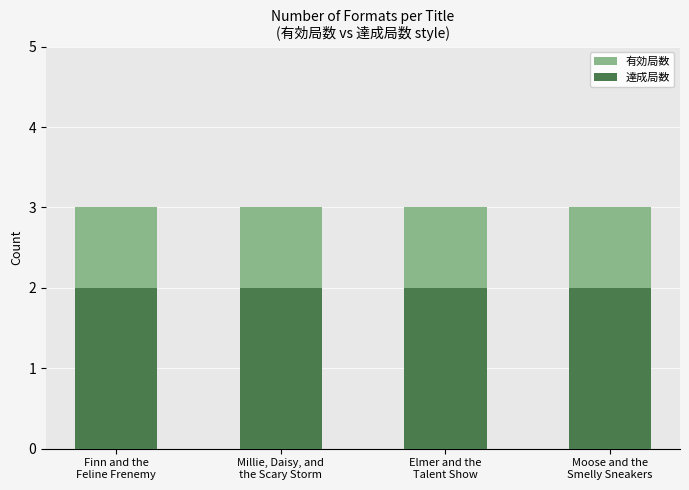

Which series has the widest spread of values?

有効局数